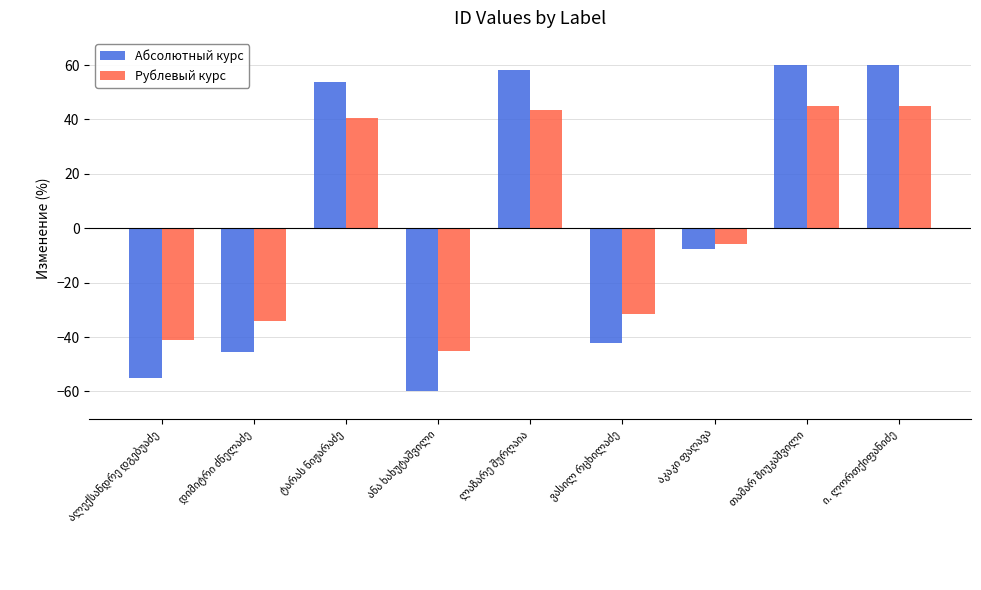

What is the maximum value shown in the chart?

60.0